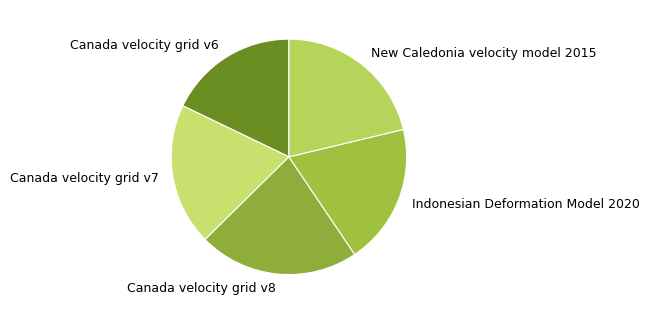

Combined, do New Caledonia velocity model 2015 and Indonesian Deformation Model 2020 account for over 50%?

No